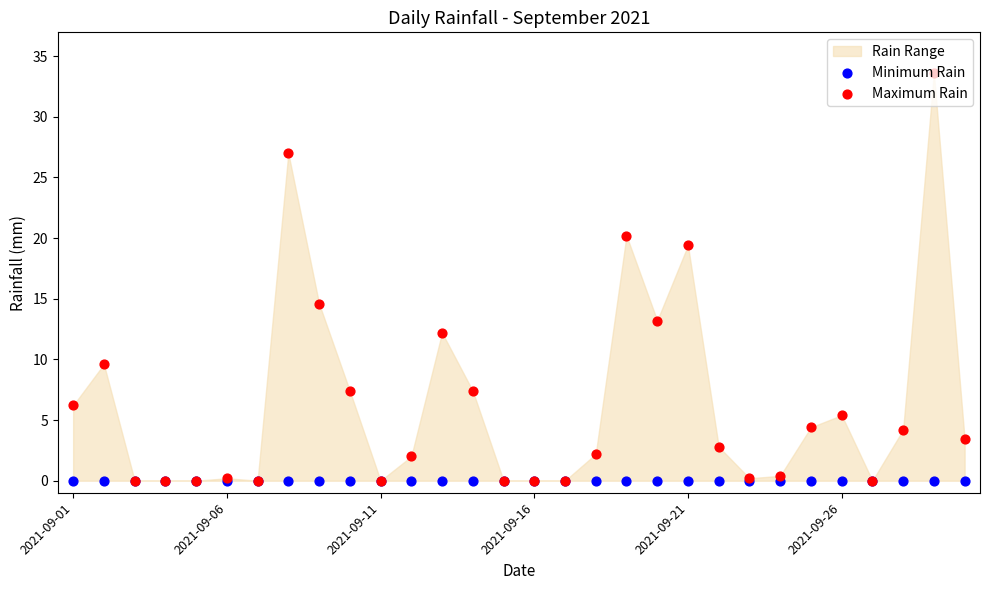

What is the total value across all series at 24?

4.4